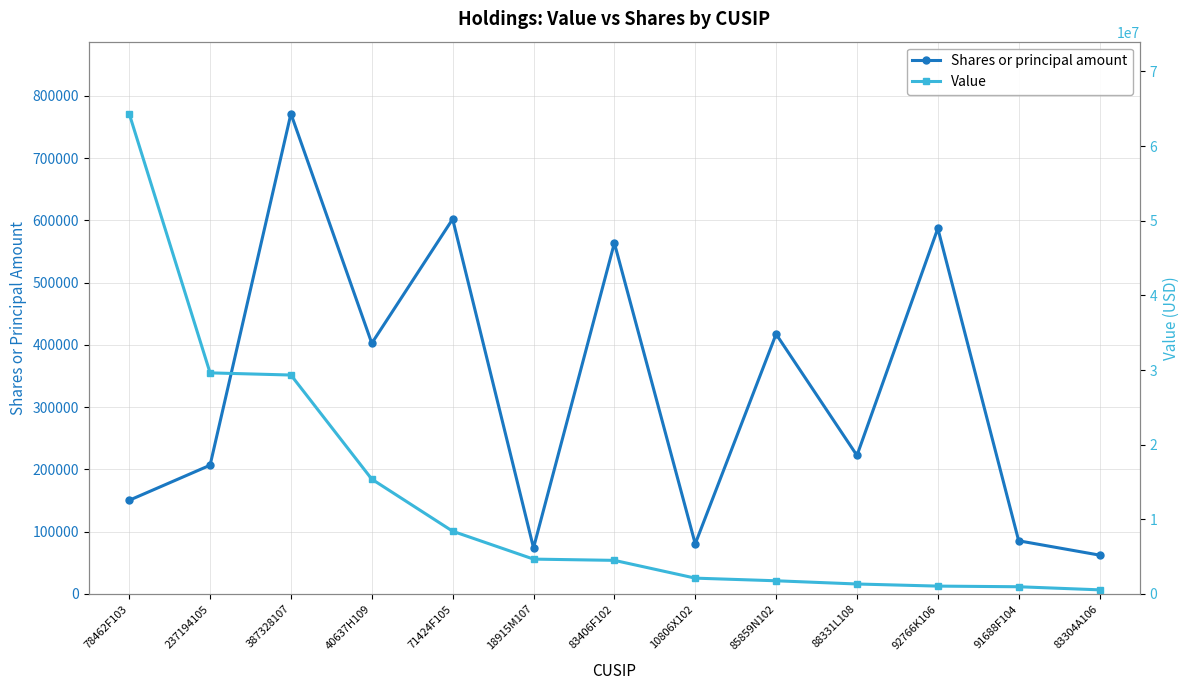

True or false: Value has more than 1 points higher than both neighbors.

False